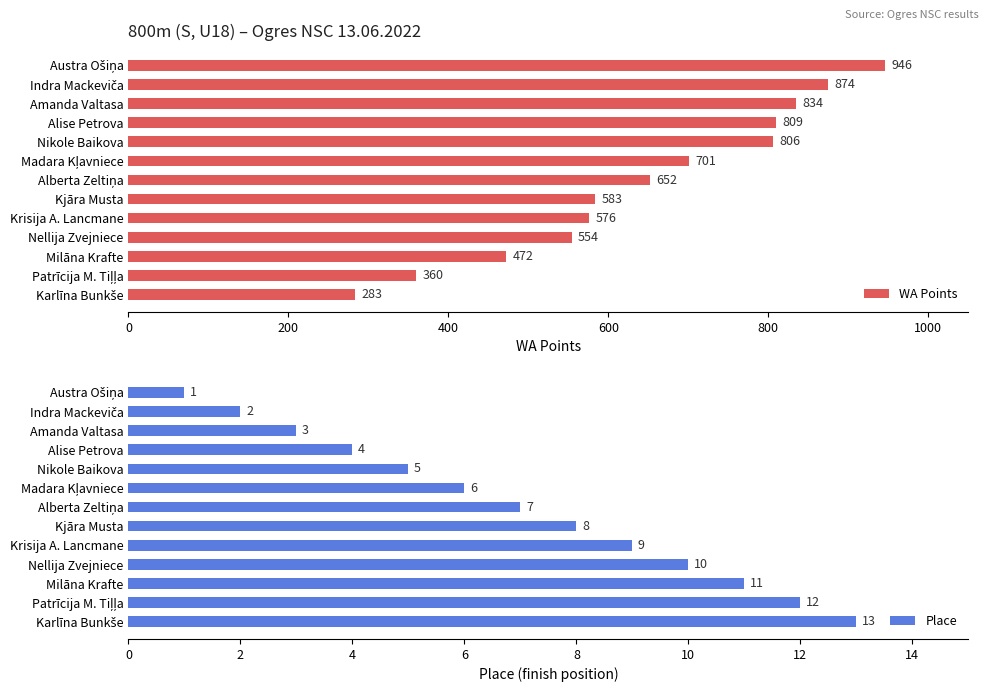

What is the difference between the highest and lowest values at 12?

270